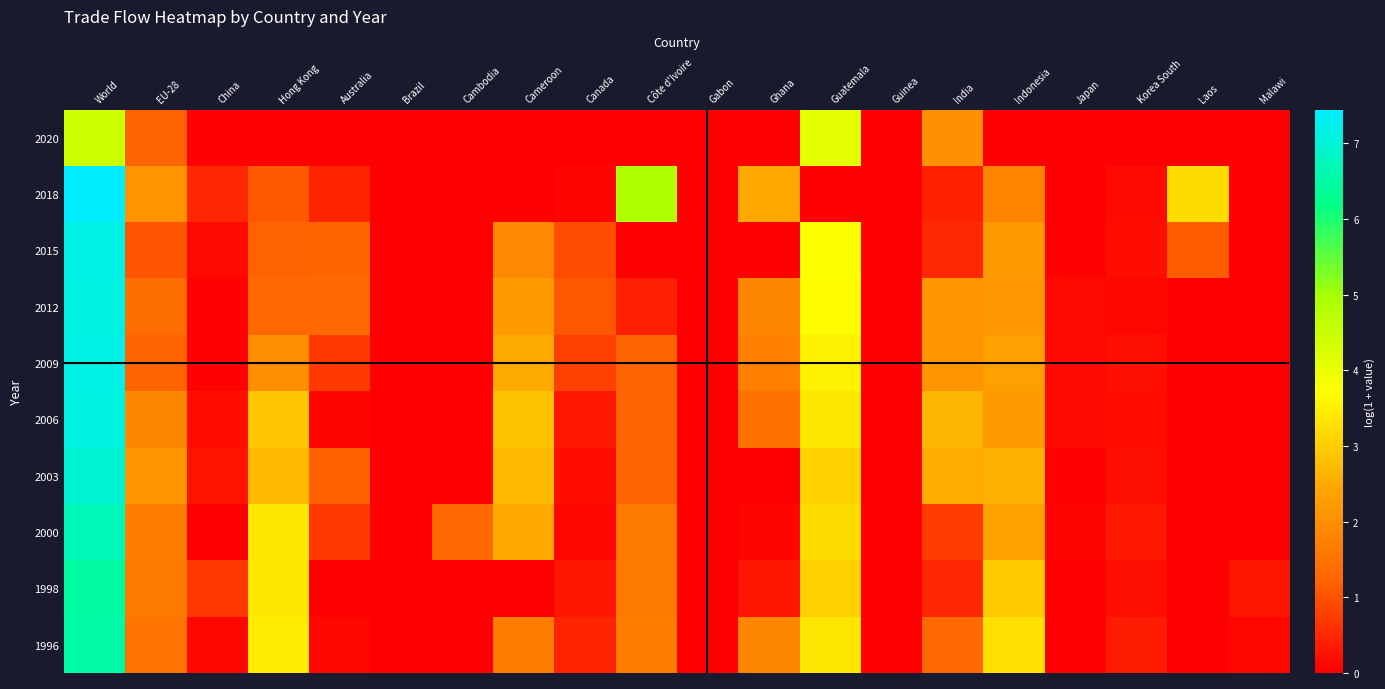

Rank the series at Guatemala from lowest to highest value.

2018, 1998, 2003, 2000, 1996, 2006, 2009, 2012, 2015, 2020